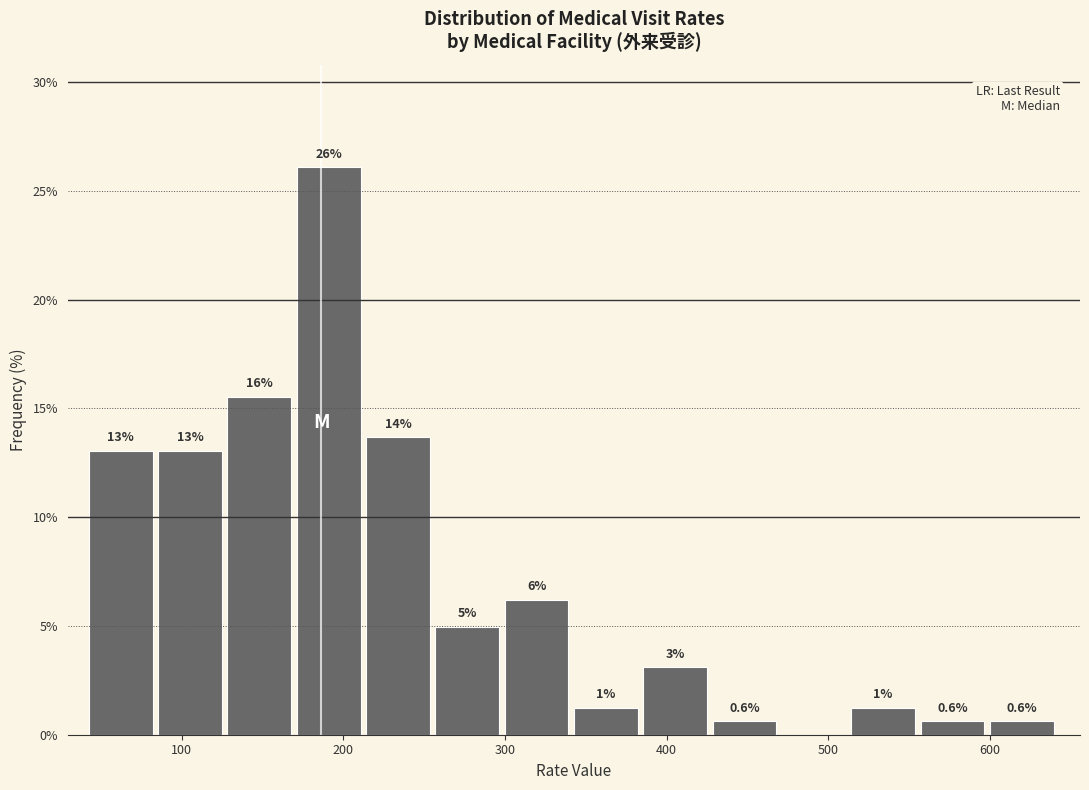

Which range on the x-axis has the tallest bar?

170 to 210